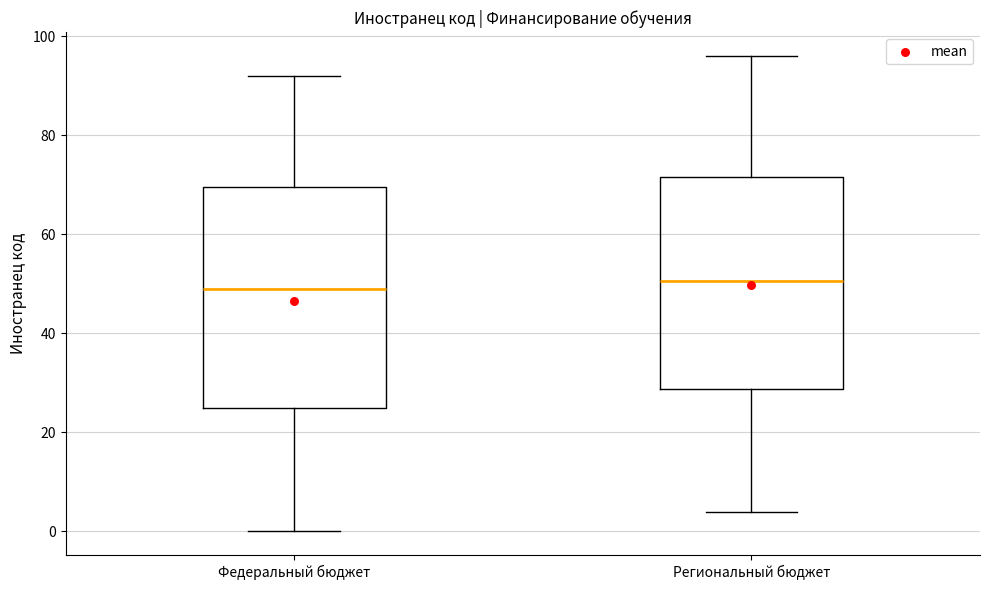

Reading left to right, transcribe this box plot: for each box, give where its median line is, the range the box spans, and where its two whiskers end, as read against the y-axis. The values are not printed on the chart, so give them approximately, as read against the axis.

Федеральный бюджет: median 50, box 26 to 70, whiskers 0 to 92
Региональный бюджет: median 50, box 28 to 72, whiskers 4 to 96